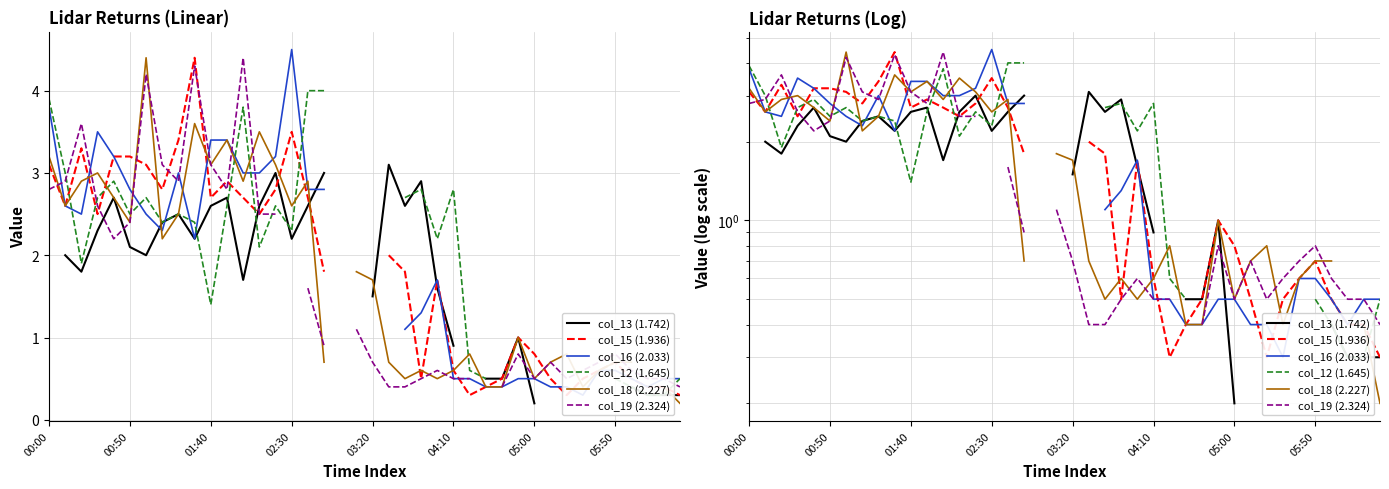

True or false: col_16 (2.033) and col_15 (1.936) intersect in this chart.

True